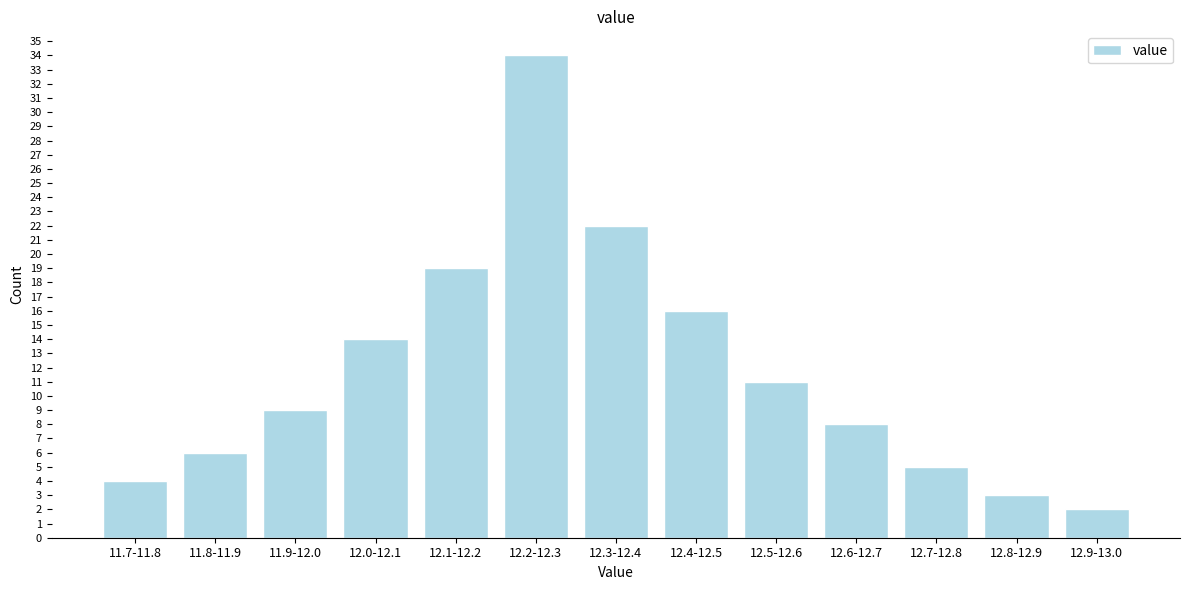

Reading left to right, what are all the values shown in this chart?

11.7-11.8=4	11.8-11.9=6	11.9-12.0=9	12.0-12.1=14	12.1-12.2=19	12.2-12.3=34	12.3-12.4=22	12.4-12.5=16	12.5-12.6=11	12.6-12.7=8	12.7-12.8=5	12.8-12.9=3	12.9-13.0=2